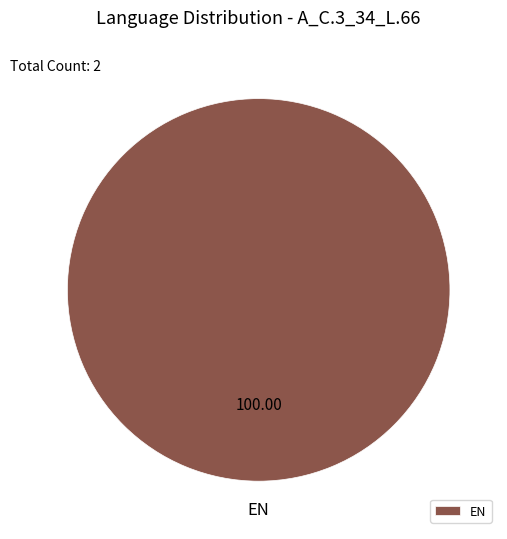

Is there any slice that represents more than half of the pie?

Yes